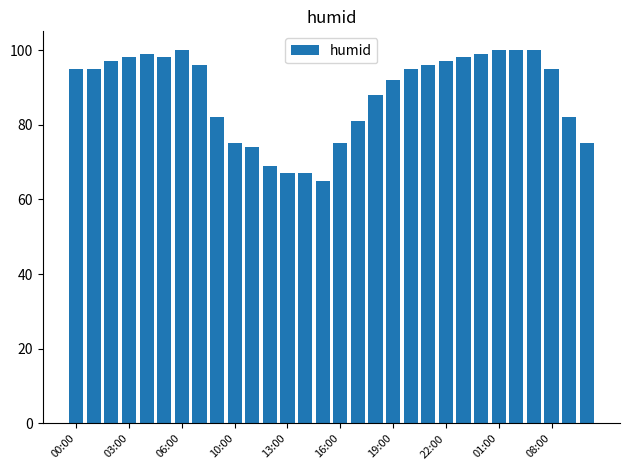

What is the difference between the maximum and minimum values?

35